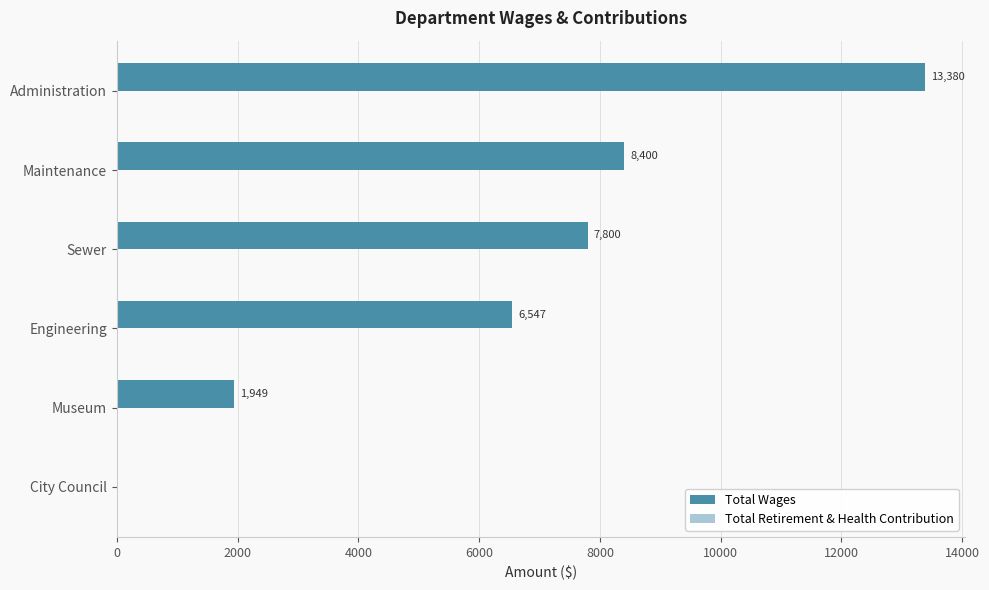

Reading top to bottom, what are all the values shown in this chart?

Administration=13380	Maintenance=8400	Sewer=7800	Engineering=6547	Museum=1949	City Council=0